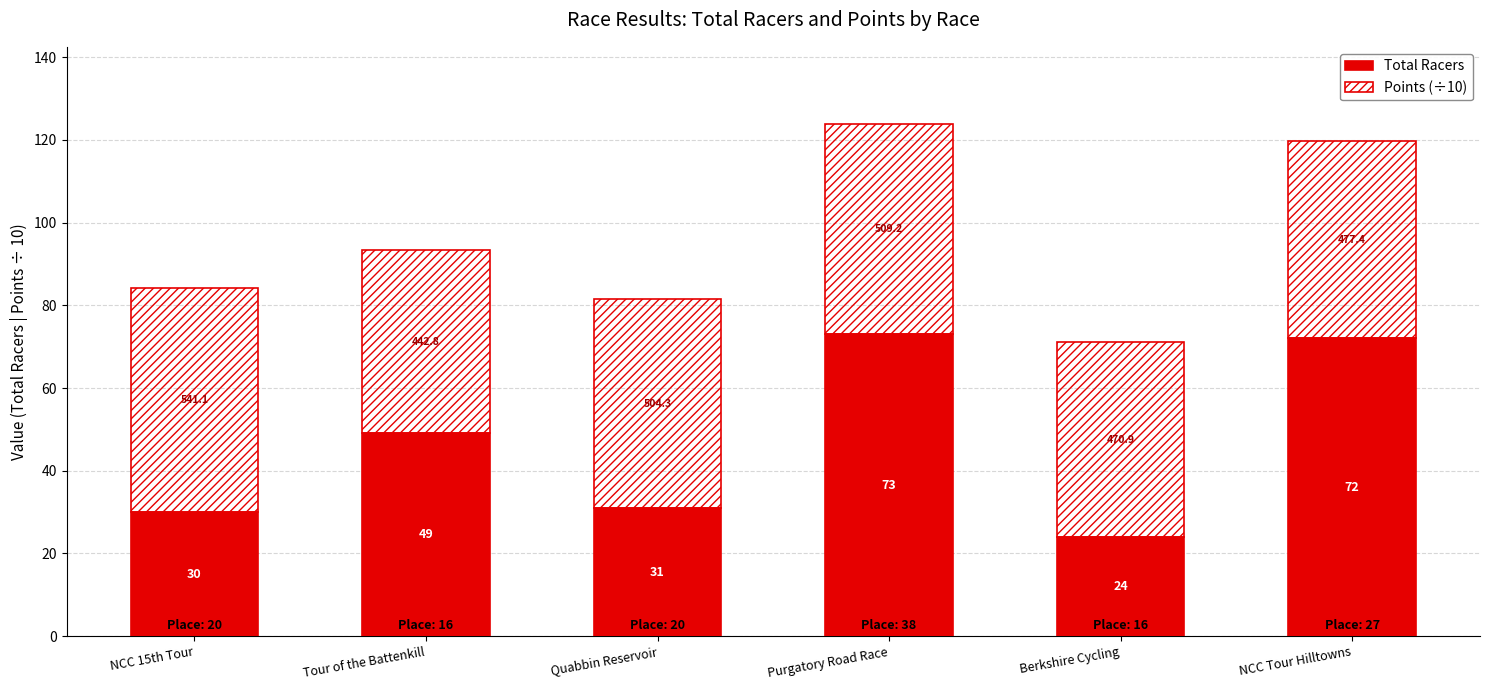

Which category has the highest value in the Total Racers series?

Purgatory Road Race